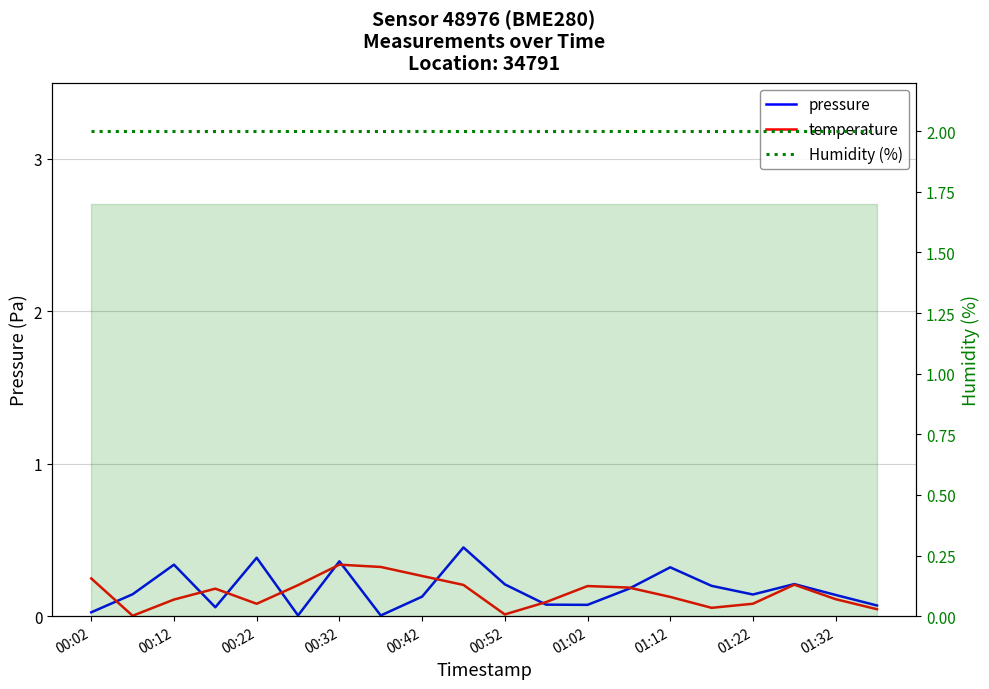

What are all the series names shown in the legend?

pressure, temperature, Humidity (%)